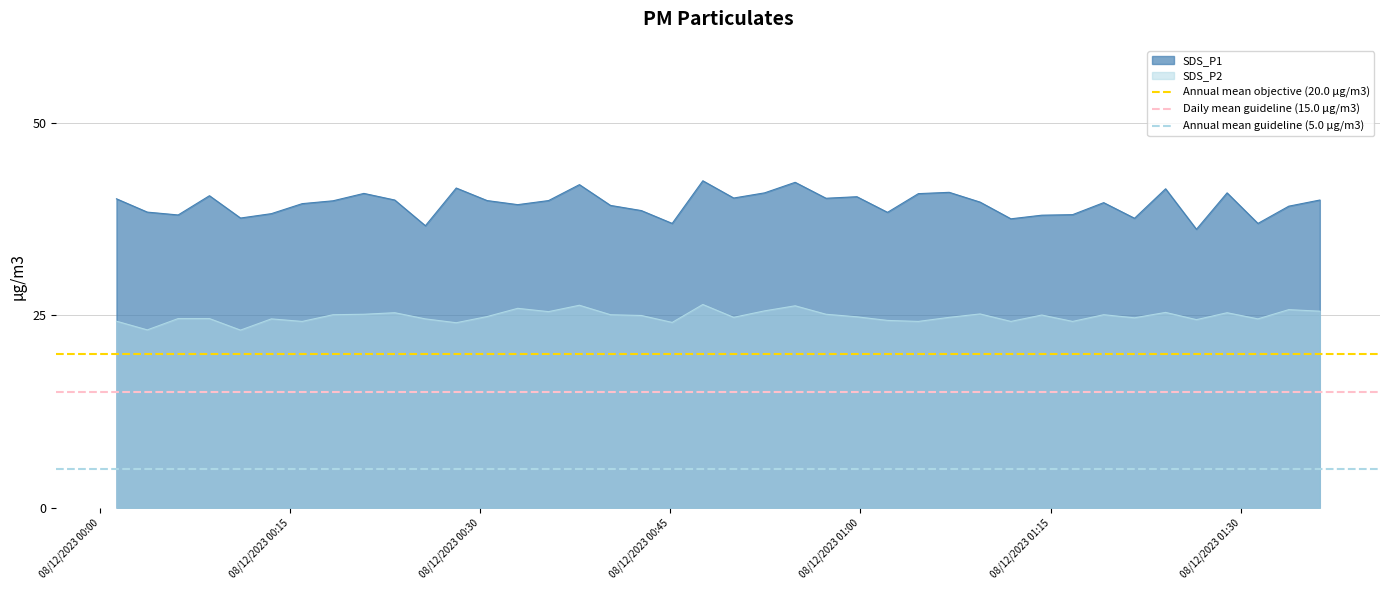

What is the maximum value for SDS_P1?

42.5